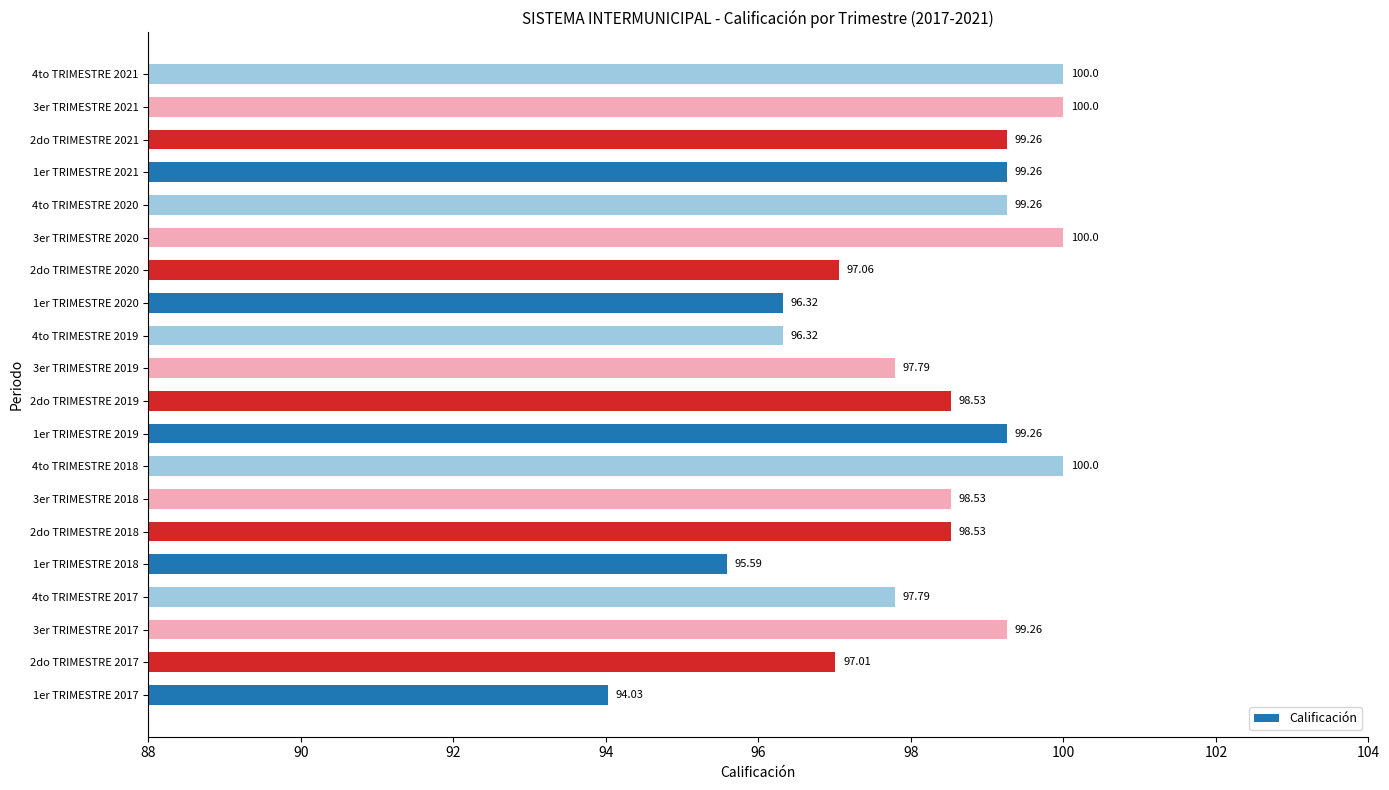

What is the change in value from 1er TRIMESTRE 2017 to 2do TRIMESTRE 2017?

+3.0